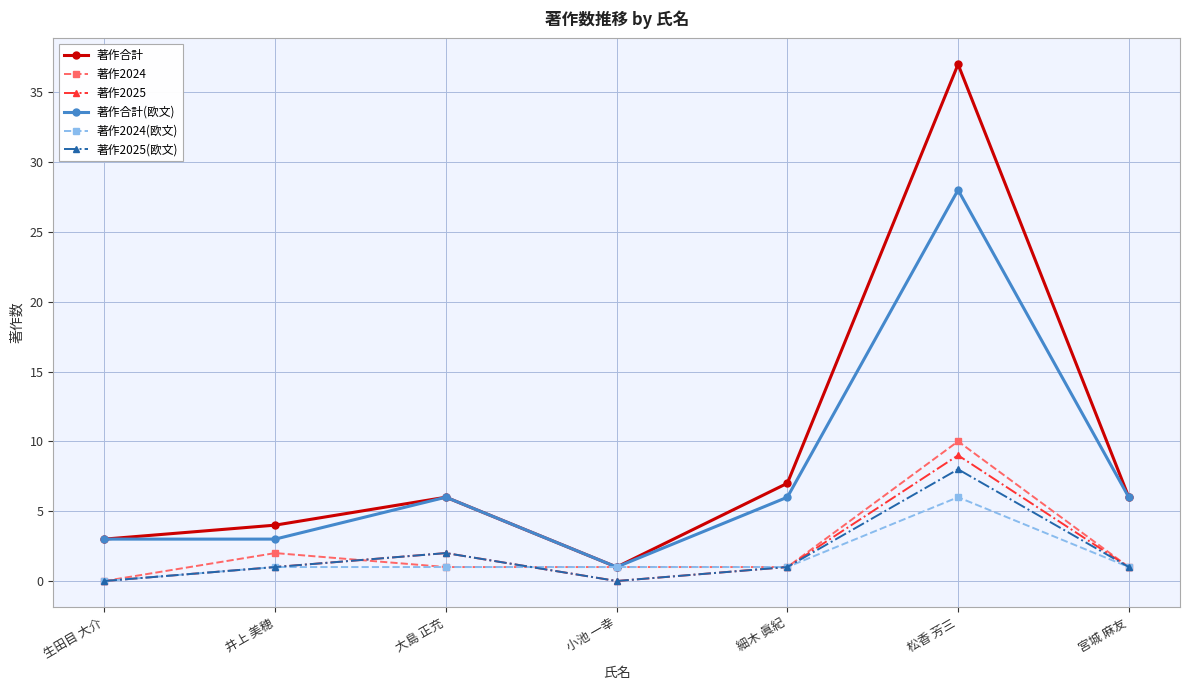

In 著作2024, how many points are higher than both neighbors (excluding endpoints)?

2